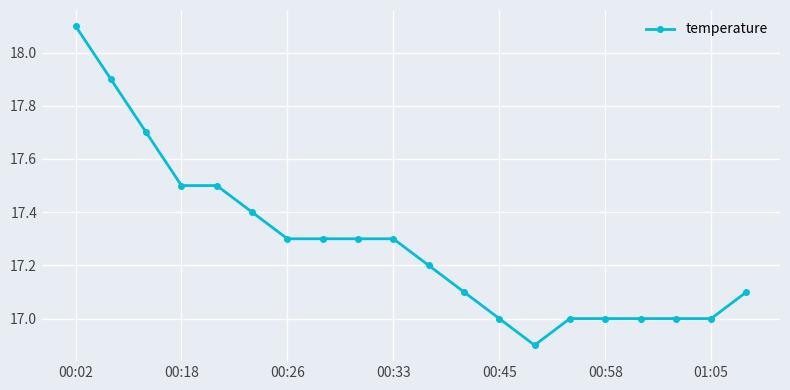

What is the minimum value shown in the chart?

16.9